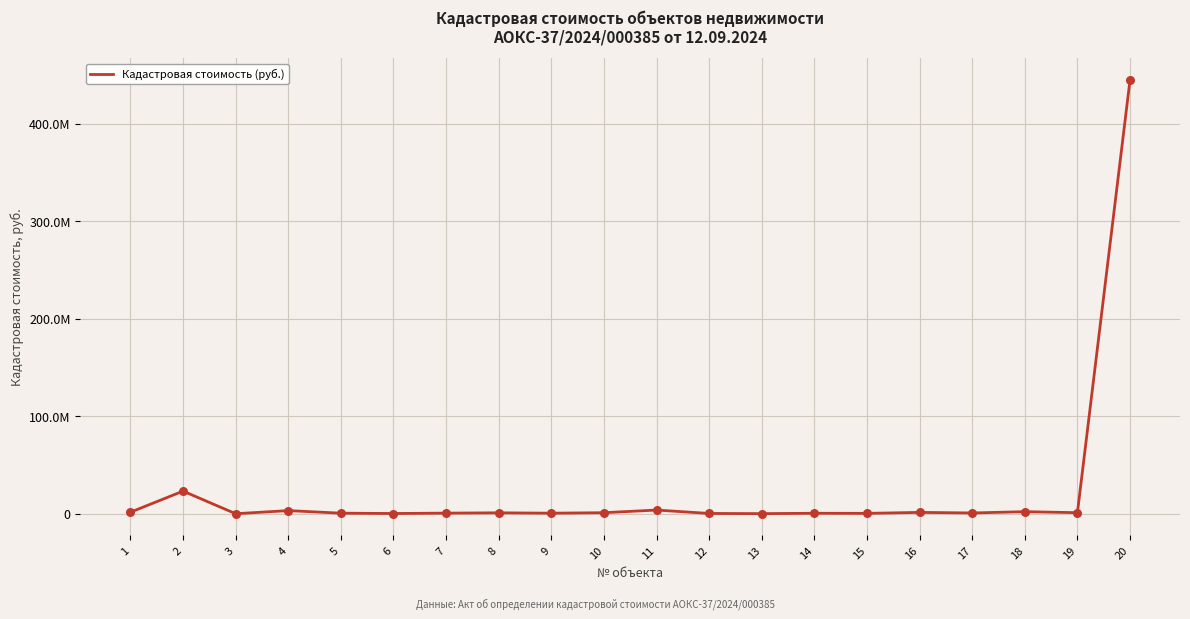

What is the change in value from 5 to 18?

+1537315.4